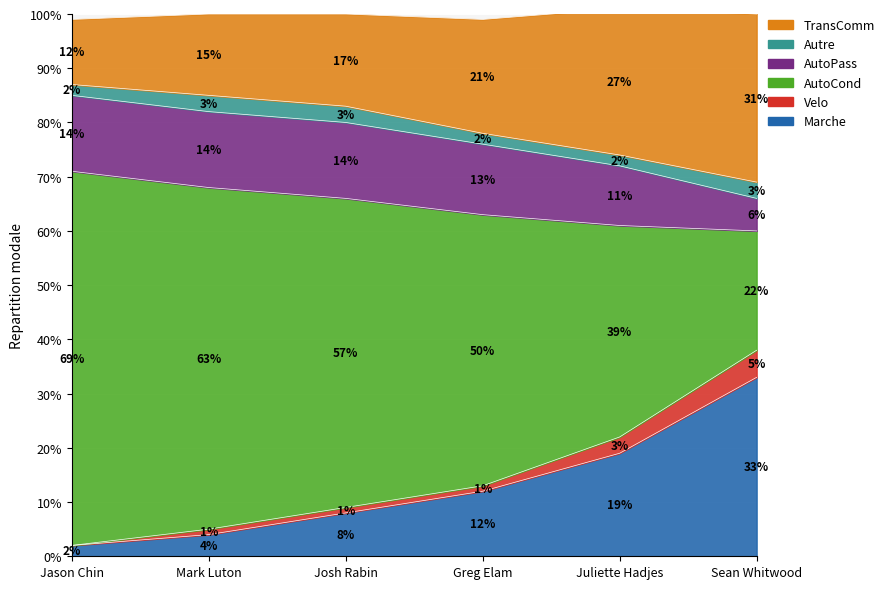

What is the label of the 1st point from the left?

Jason Chin